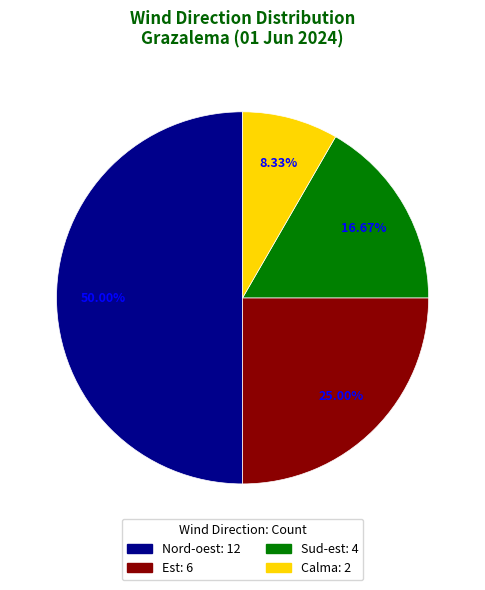

Is Sud-est the majority of the pie?

No